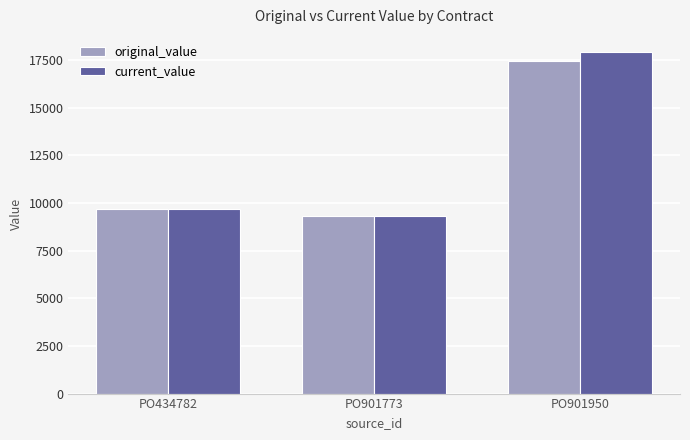

What is the spread (max minus min) of values at PO901950?

490.4